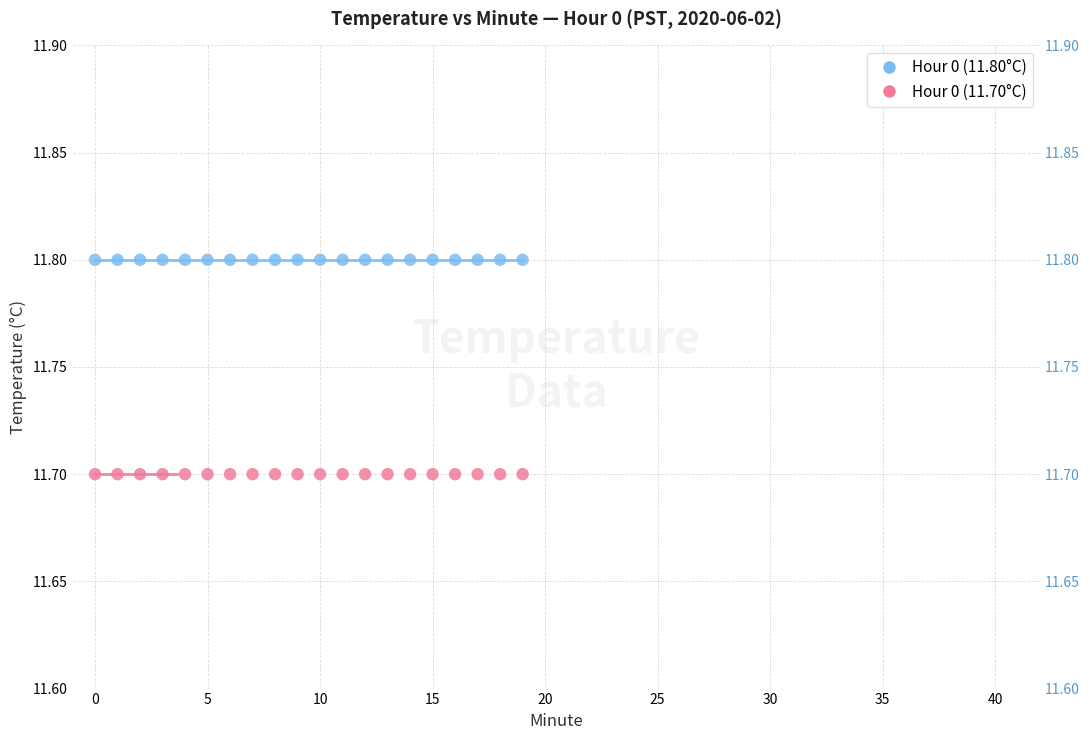

Which series reaches the maximum Y coordinate?

Hour 0 (11.80°C)